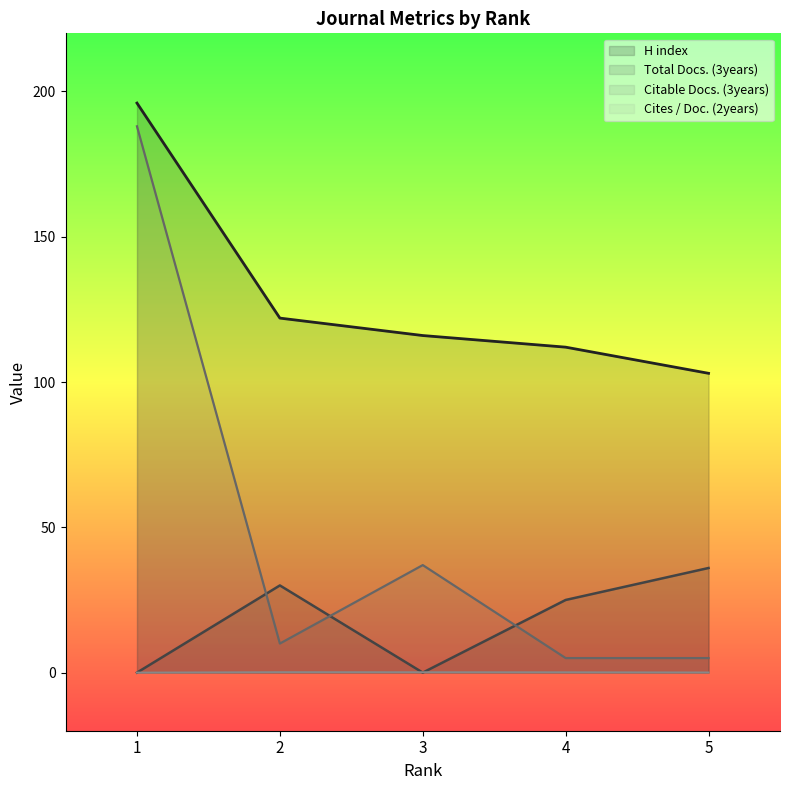

What is the difference between the second highest and minimum values in the Cites / Doc. (2years) series?

0.1